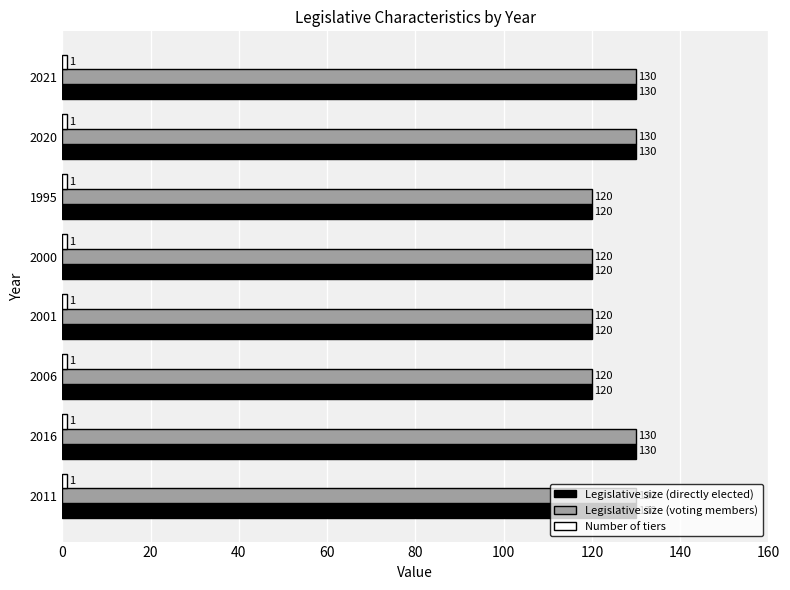

The Legislative size (directly elected) series shows 130 at 2021. True or false?

True